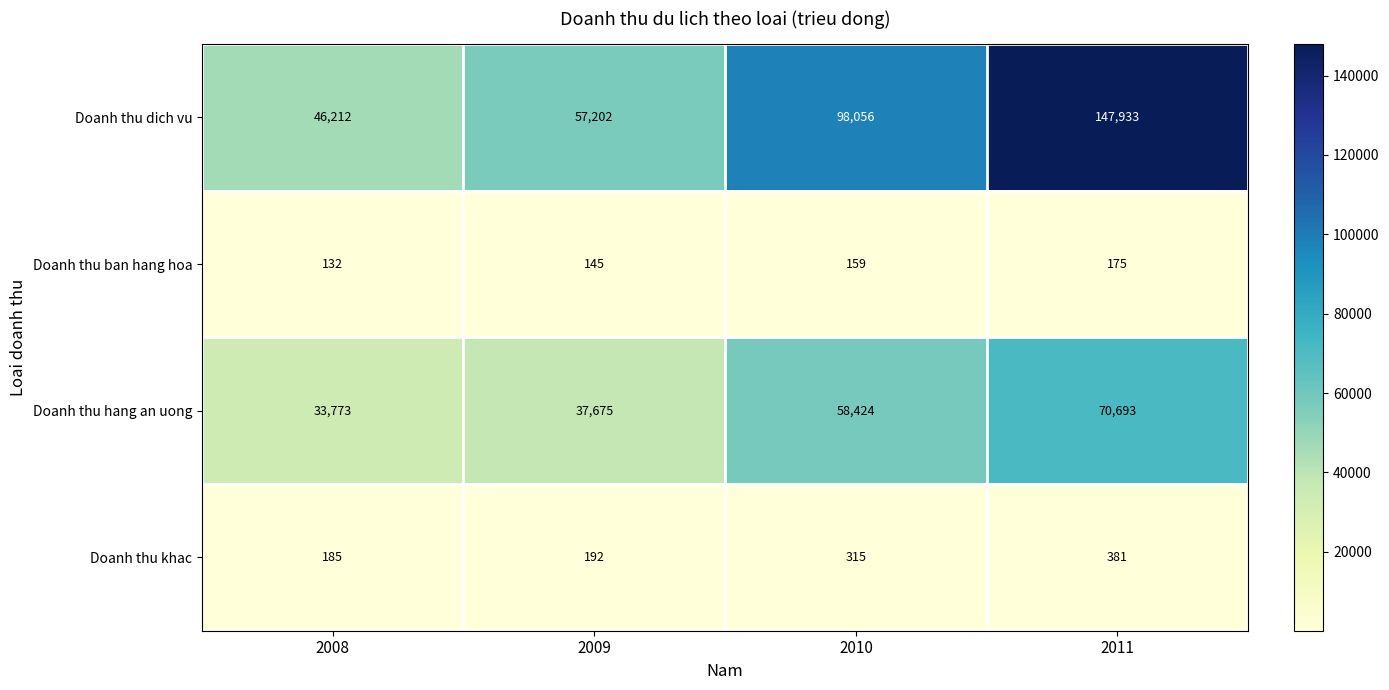

What is the difference between the maximum and minimum values in the Doanh thu ban hang hoa series?

43